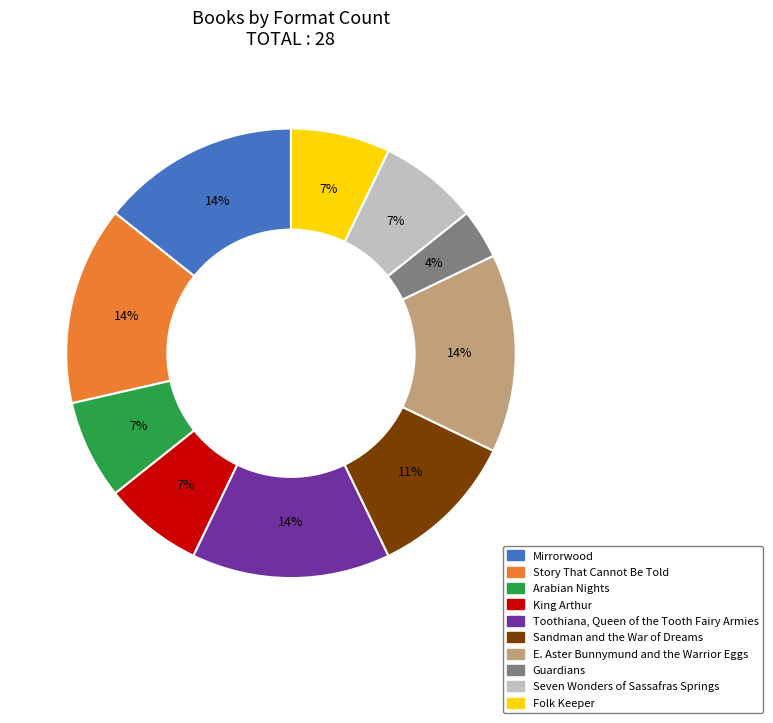

The Guardians slice represents 4% of the pie. True or false?

True